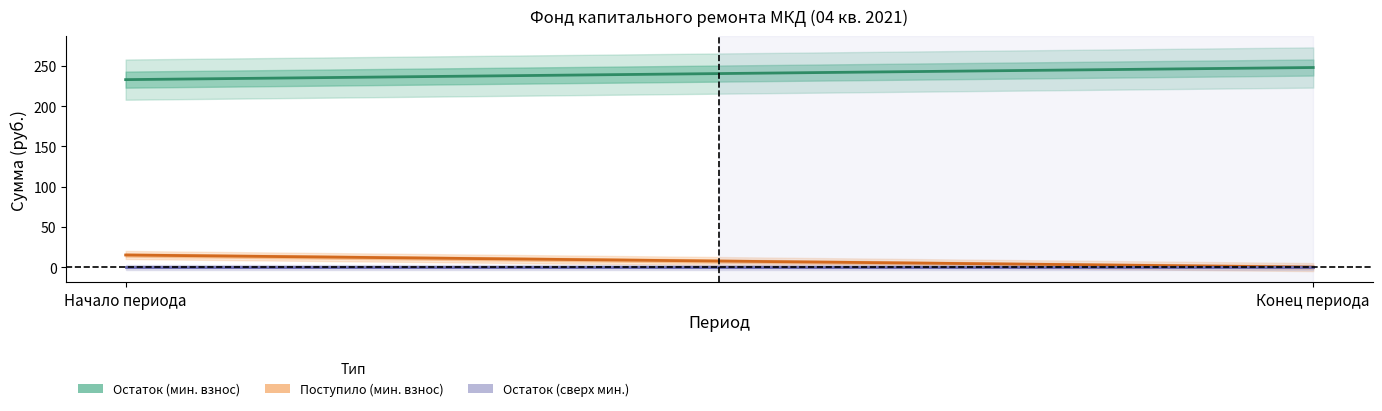

Where is min_vznos_balance nearest to the value 240?

Начало периода